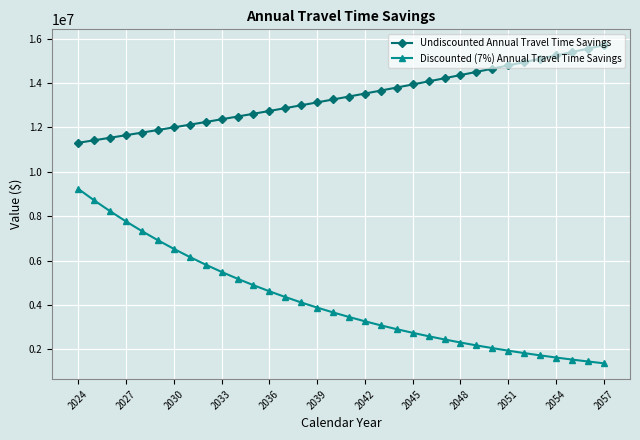

Which series has the widest spread of values?

Discounted (7%) Annual Travel Time Savings